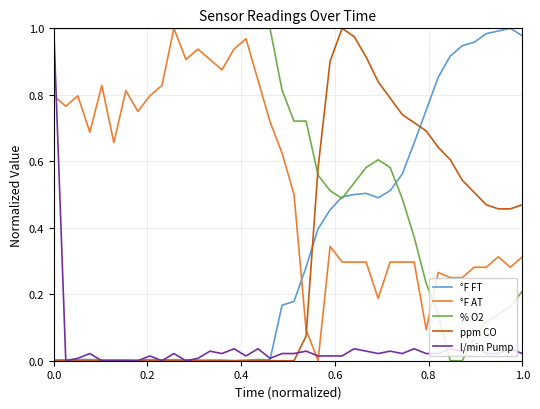

Which series has the largest total across all categories?

% O2